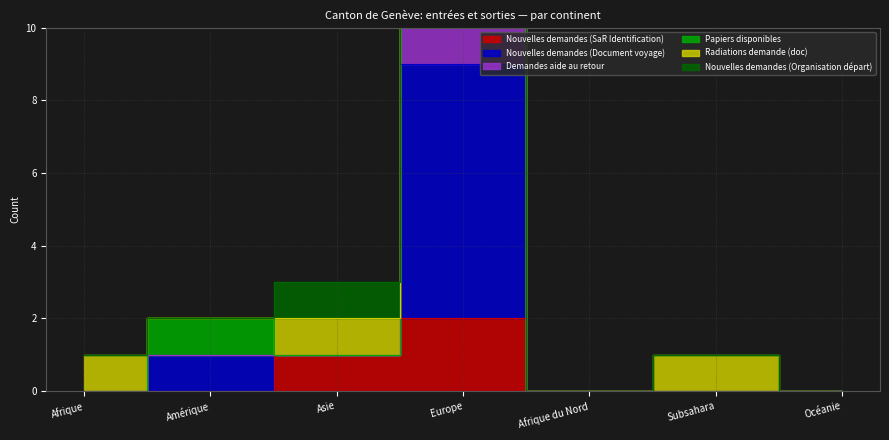

How many categories are shown in the chart?

7